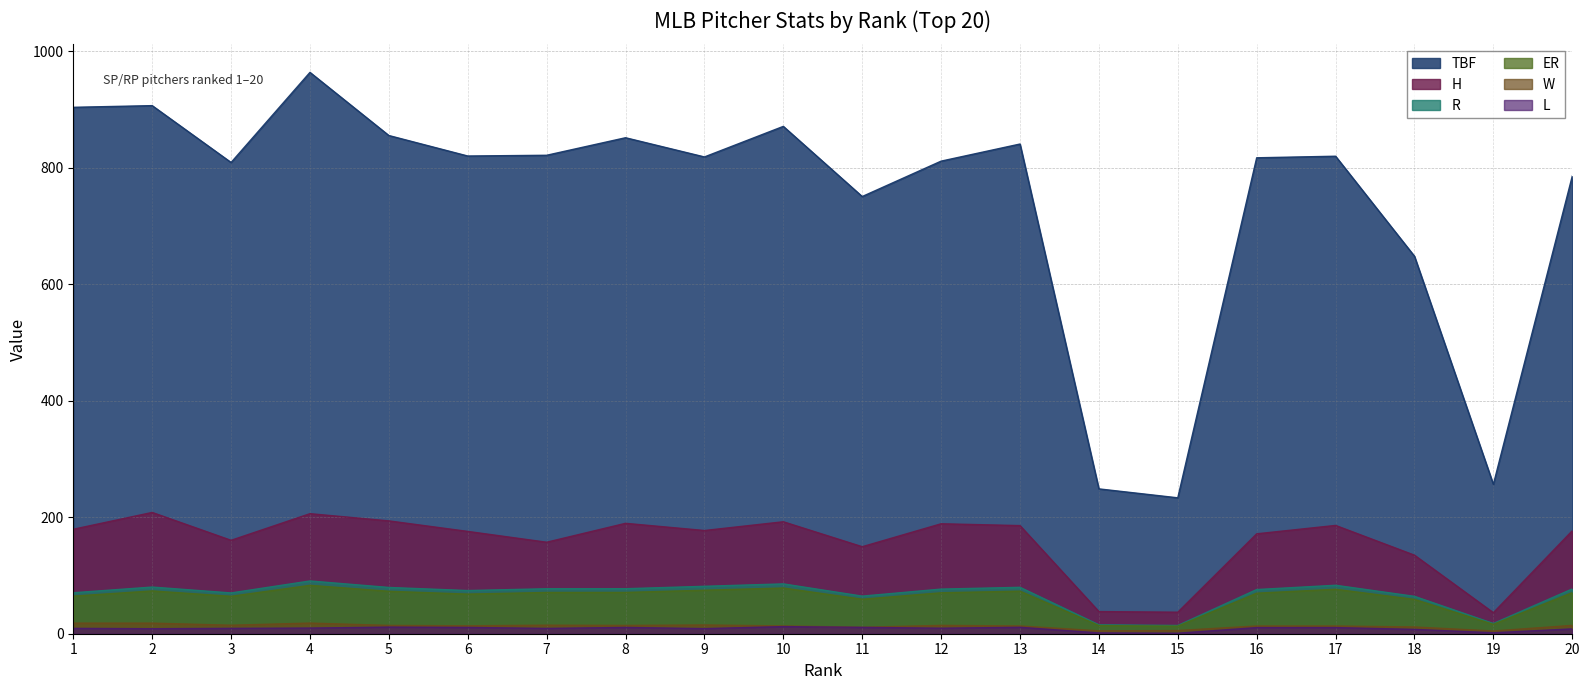

Reading left to right, transcribe all the data shown in this chart.

TBF: 1=904.1	2=907.0	3=809.3	4=964.1	5=855.6	6=820.4	7=821.7	8=851.8	9=818.8	10=871.3	11=750.8	12=811.6	13=841.0	14=248.8	15=233.4	16=817.4	17=820.1	18=648.3	19=256.5	20=785.8
H: 1=179.4	2=208.3	3=160.4	4=206.2	5=193.8	6=175.7	7=157.1	8=189.6	9=177.3	10=192.3	11=149.4	12=188.8	13=185.7	14=38.0	15=37.0	16=171.6	17=186.0	18=134.9	19=36.1	20=176.8
R: 1=70.4	2=80.1	3=70.1	4=90.6	5=79.5	6=74.2	7=77.2	8=77.3	9=81.5	10=85.6	11=64.6	12=76.7	13=79.7	14=15.3	15=14.2	16=75.9	17=83.2	18=64.2	19=17.5	20=76.9
ER: 1=64.6	2=73.5	3=64.3	4=83.1	5=72.9	6=68.0	7=70.9	8=70.9	9=74.7	10=78.5	11=59.2	12=70.3	13=73.1	14=14.0	15=13.0	16=69.6	17=76.4	18=58.9	19=16.1	20=70.6
W: 1=18.2	2=18.2	3=14.6	4=18.3	5=14.2	6=13.6	7=14.7	8=14.2	9=15.0	10=13.4	11=11.1	12=14.3	13=13.4	14=5.0	15=5.5	16=13.3	17=13.3	18=11.6	19=4.7	20=14.3
L: 1=9.2	2=8.6	3=9.2	4=9.7	5=11.4	6=10.8	7=9.2	8=10.8	9=8.8	10=12.2	11=10.9	12=9.5	13=11.1	14=1.4	15=0.9	16=10.5	17=10.6	18=7.5	19=1.7	20=8.3